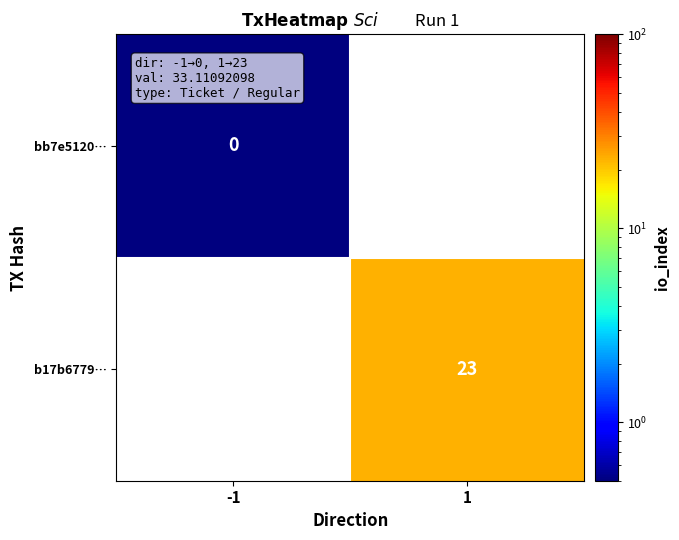

True or false: b17b6779… has a value of 40.1 at 1.

False